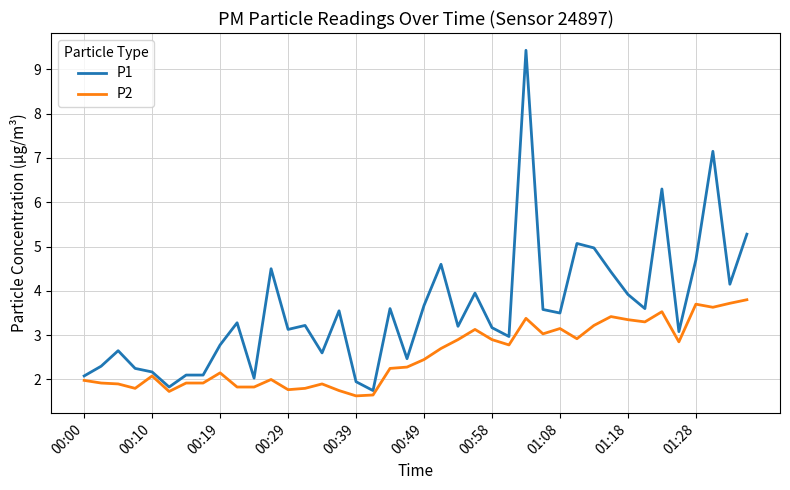

What is the highest value of the P1 series?

9.4